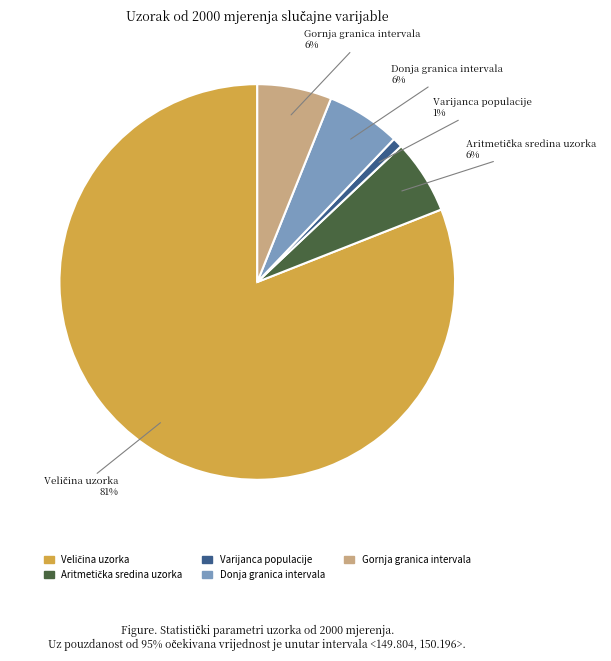

To the nearest percent, what portion does Gornja granica intervala represent?

6%